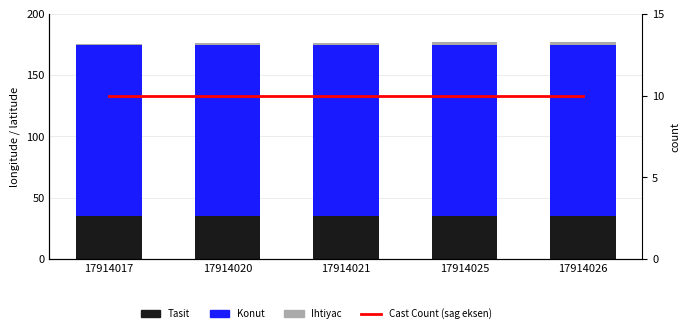

Rank the series at 17914026 from highest to lowest value.

Konut, Tasit, Cast Count (sag eksen), Ihtiyac